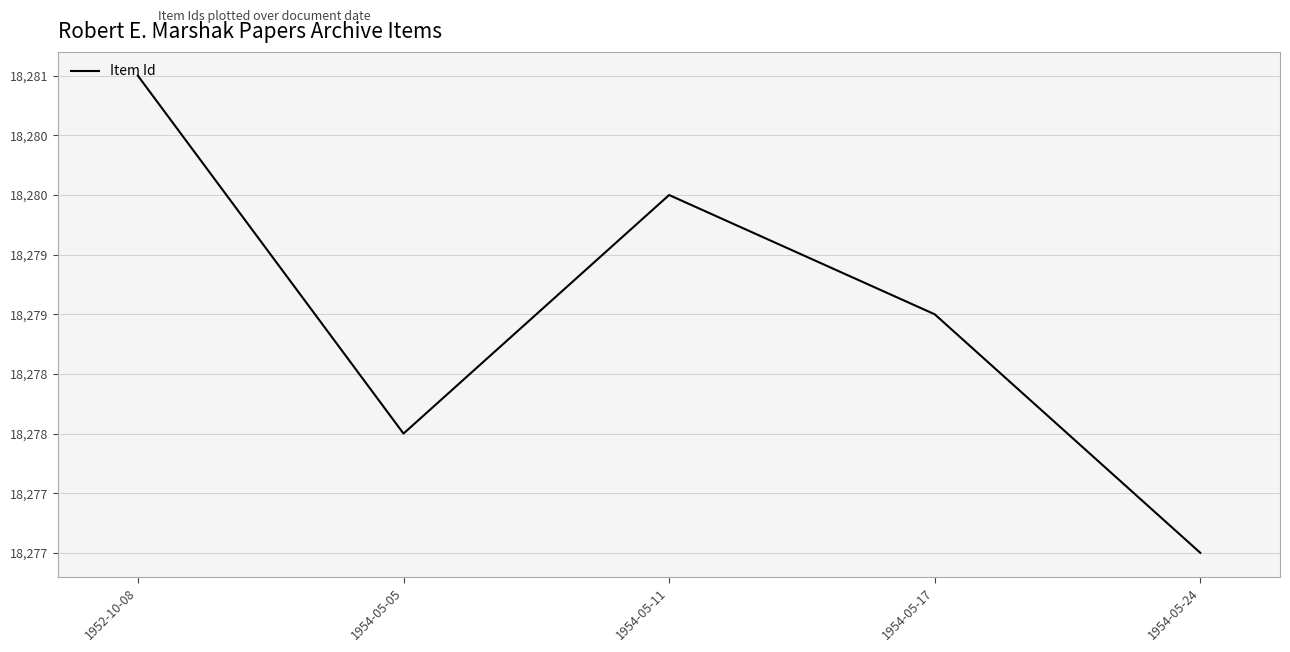

What is the label of the 3rd point from the right?

1954-05-11